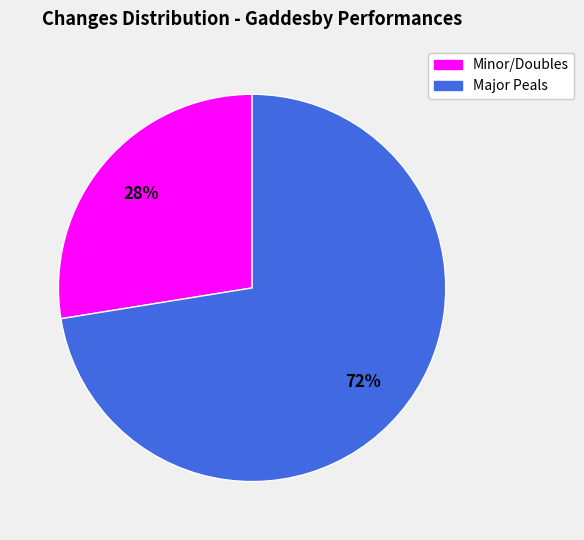

Is there any slice that represents more than half of the pie?

Yes